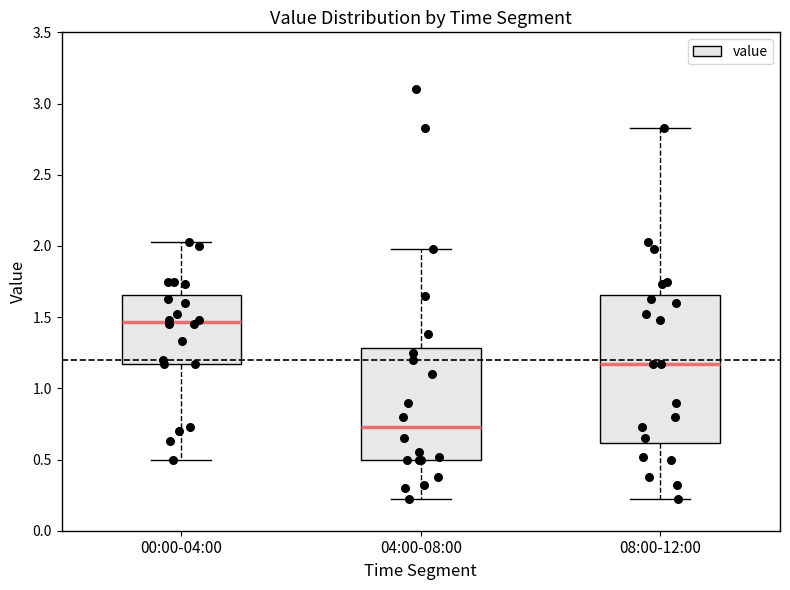

Reading left to right, read every box against the y-axis: the position of its median line, the range the box covers, and the ends of its whiskers. The values are not printed on the chart, so give them approximately, as read against the axis.

00:00-04:00: median 1.45, box 1.15 to 1.65, whiskers 0.50 to 2.05
04:00-08:00: median 0.75, box 0.50 to 1.30, whiskers 0.20 to 2.00
08:00-12:00: median 1.15, box 0.60 to 1.65, whiskers 0.20 to 2.85